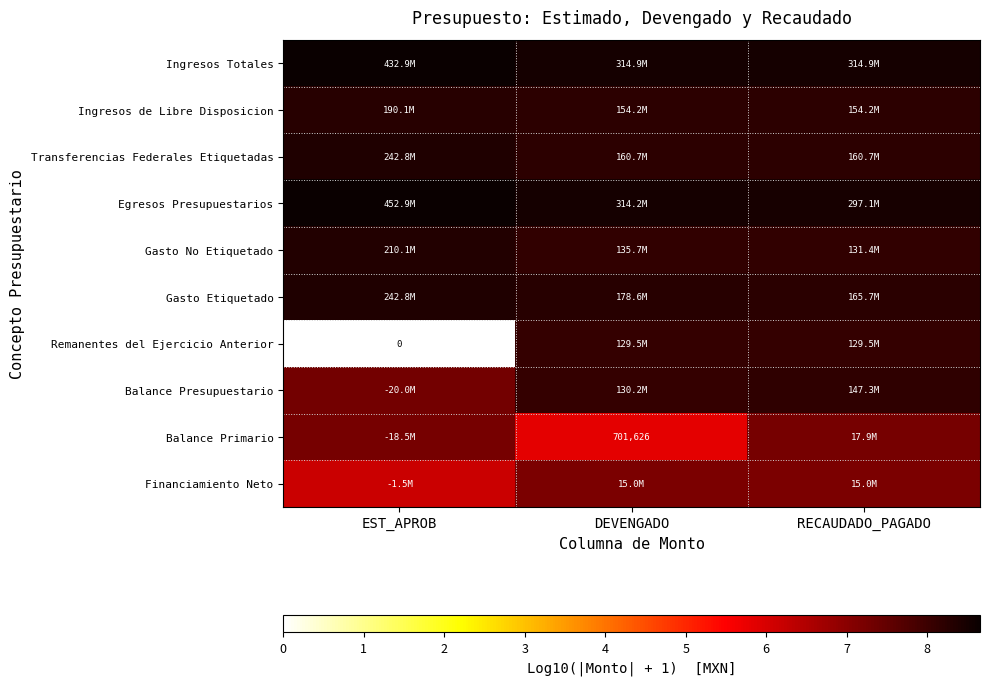

The Remanentes del Ejercicio Anterior series shows 0.0 at EST_APROB. True or false?

True